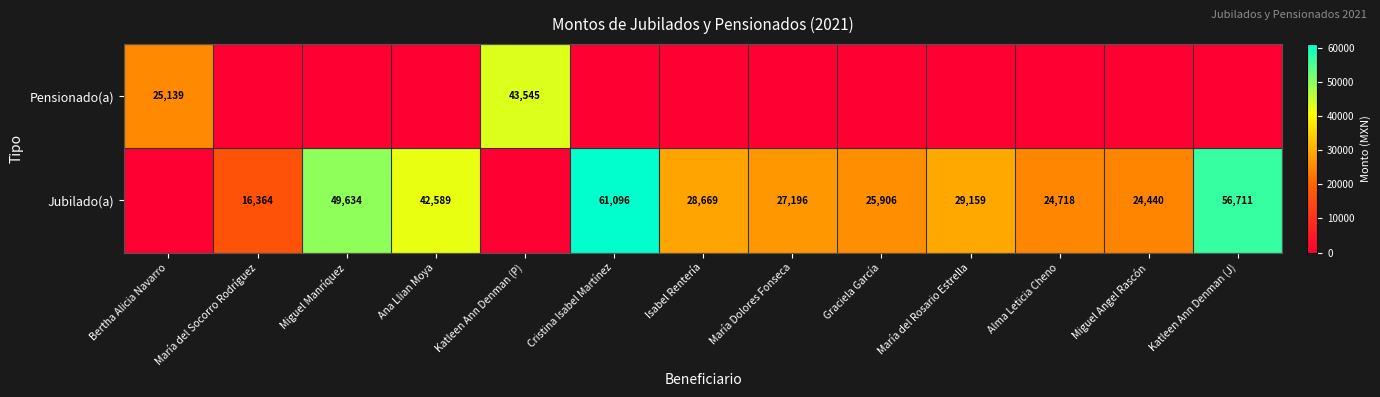

Is the value of Jubilado(a) at María del Rosario Estrella greater than the value of Pensionado(a) at Katleen Ann Denman (P)?

No